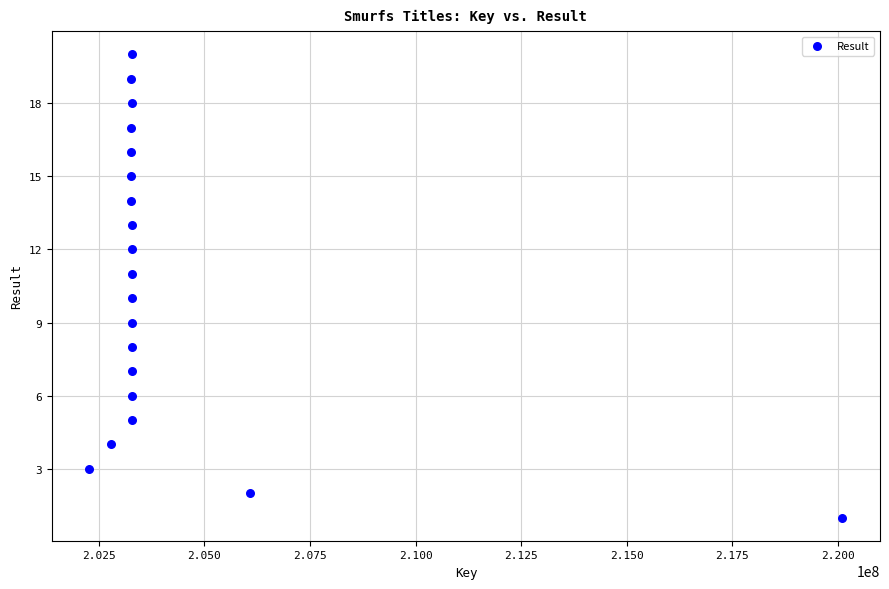

What is the range of X values (max minus min)?

17819759